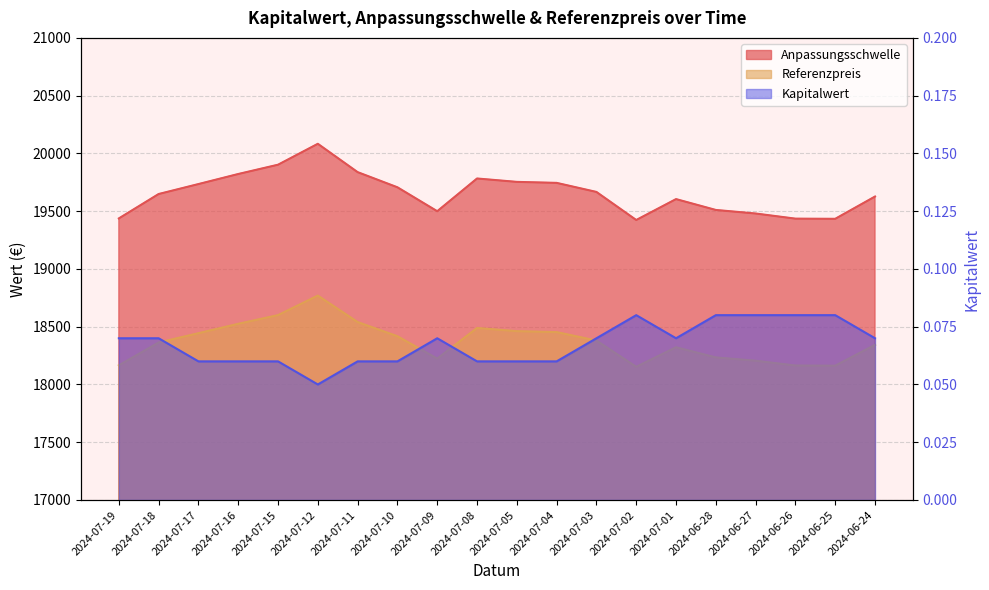

True or false: Referenzpreis has more than 1 interior local peaks.

True